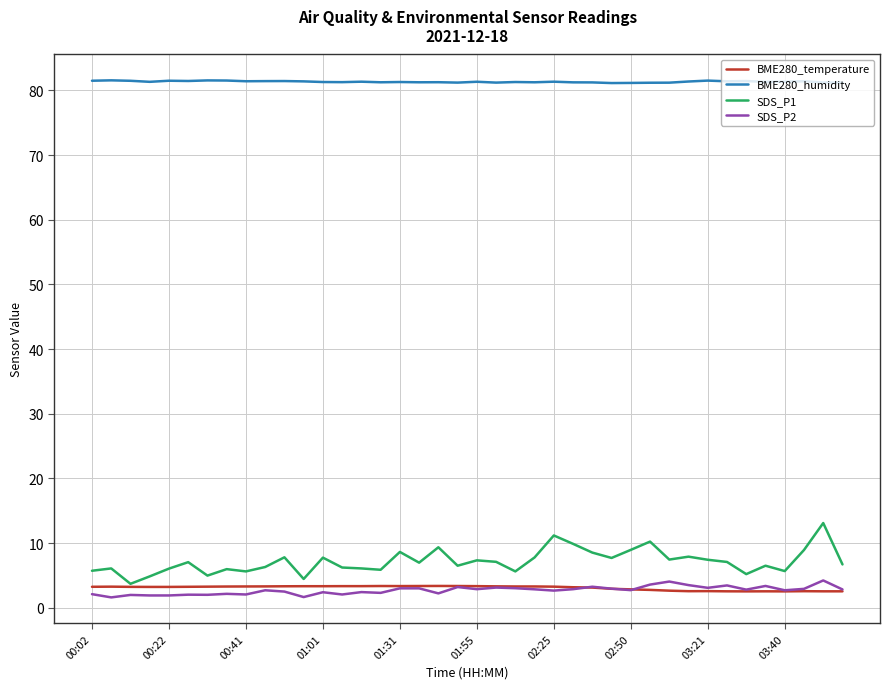

What is the average value of the BME280_temperature series?

3.1